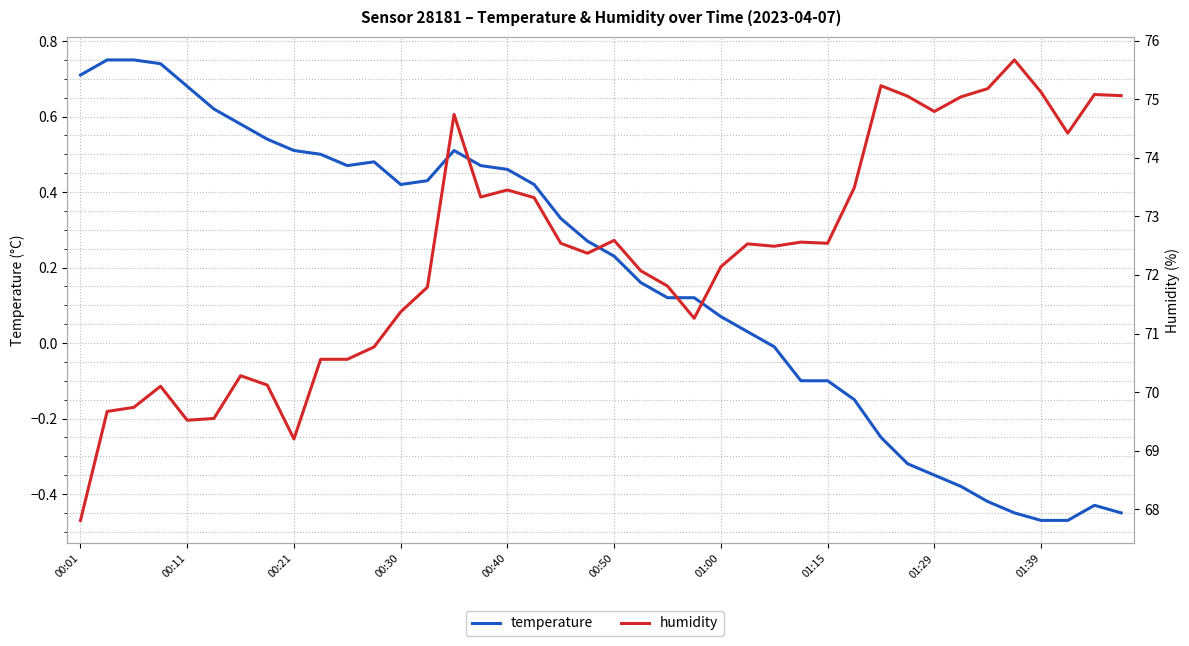

The temperature series shows 0.3 at 00:21. True or false?

False